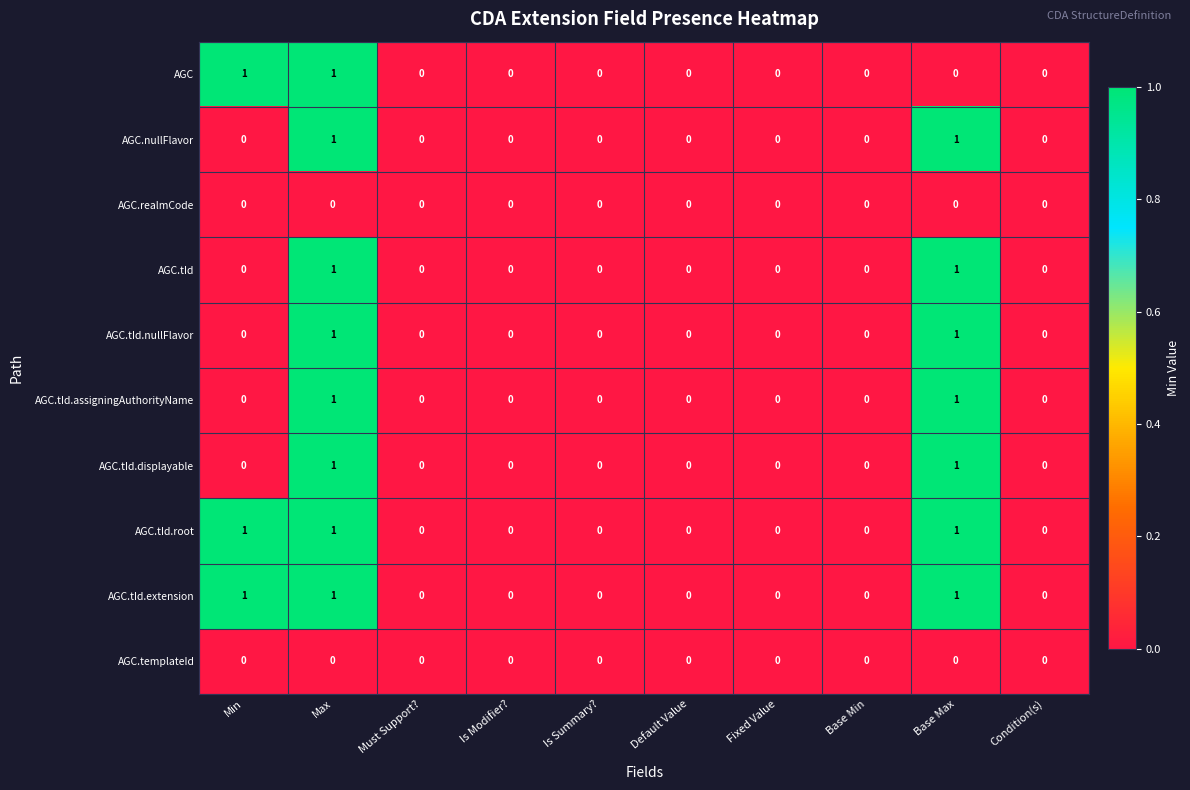

What is the sum of all AGC.tId.root values?

3